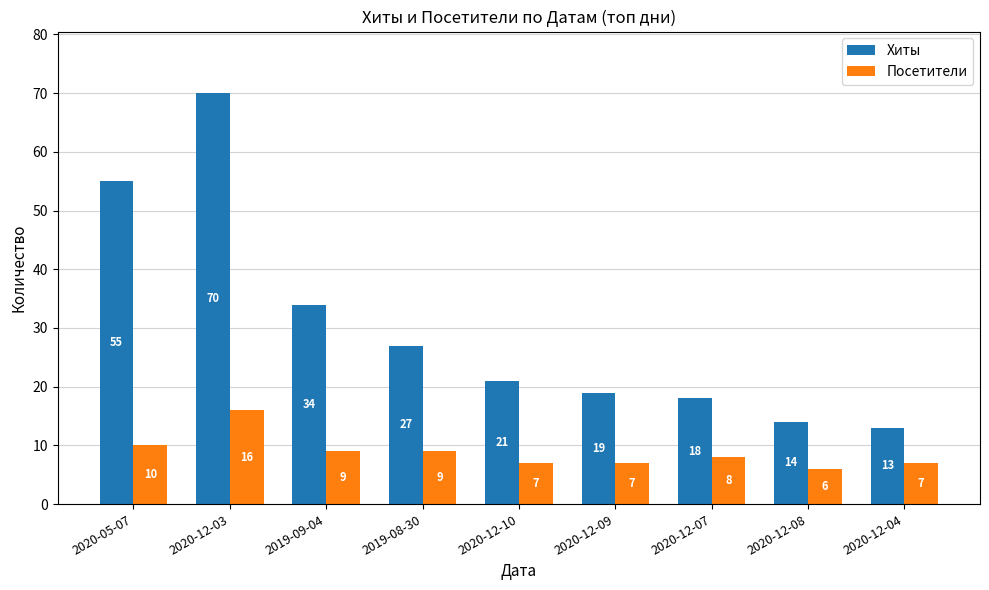

How many data points does each series have?

9